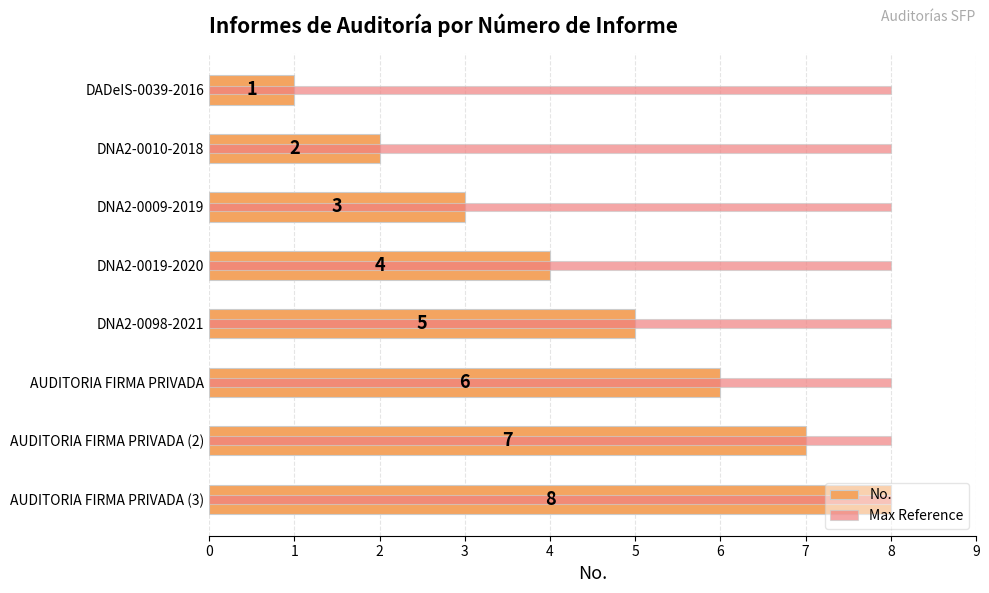

How many data points in No. are above 5?

3